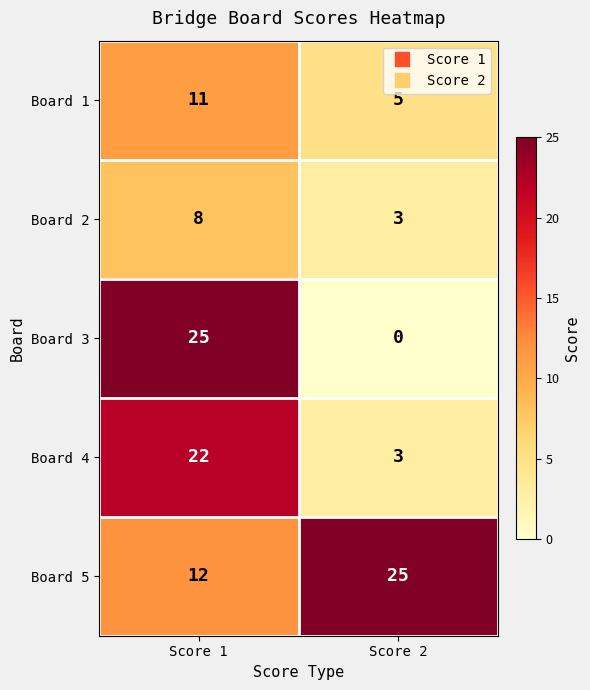

What value does the Board 3 series have at Score 1?

25